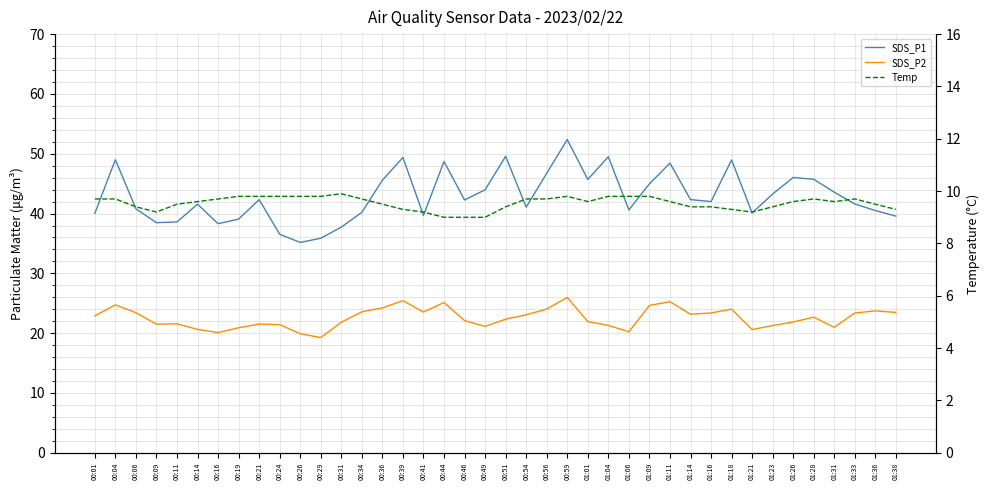

Which has a higher value, 00:19 or 00:49?

00:49